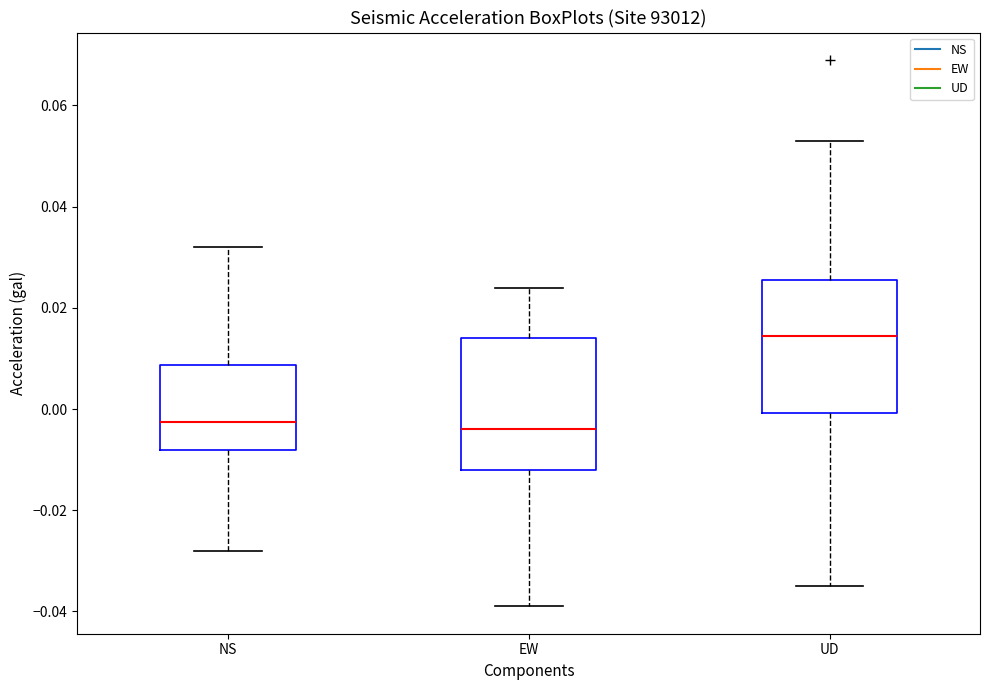

Reading left to right, read every box against the y-axis: the position of its median line, the range the box covers, and the ends of its whiskers. The values are not printed on the chart, so give them approximately, as read against the axis.

NS: median -0.002, box -0.008 to 0.008, whiskers -0.028 to 0.032
EW: median -0.004, box -0.012 to 0.014, whiskers -0.038 to 0.024
UD: median 0.014, box 0.000 to 0.026, whiskers -0.034 to 0.054